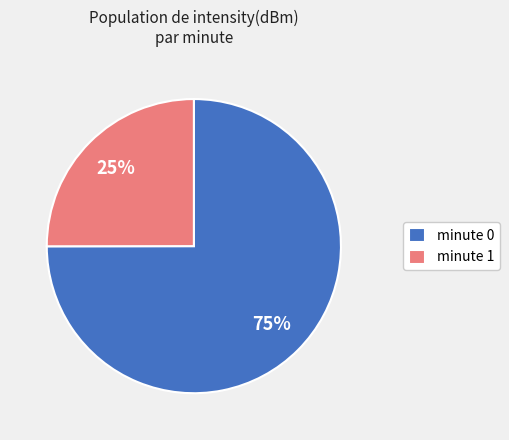

What is the smallest slice in the pie chart?

minute 1